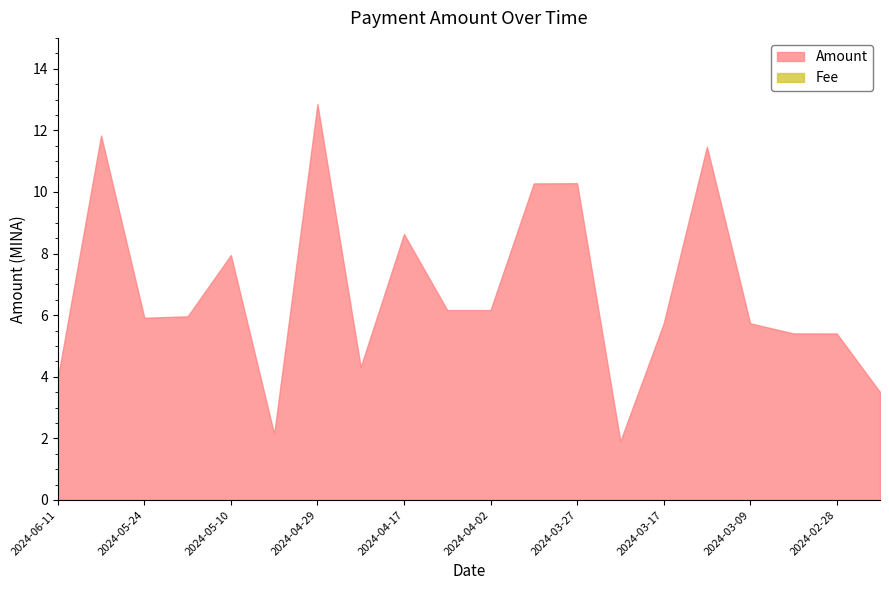

List the series in order of their peak value, lowest first.

Fee, Amount